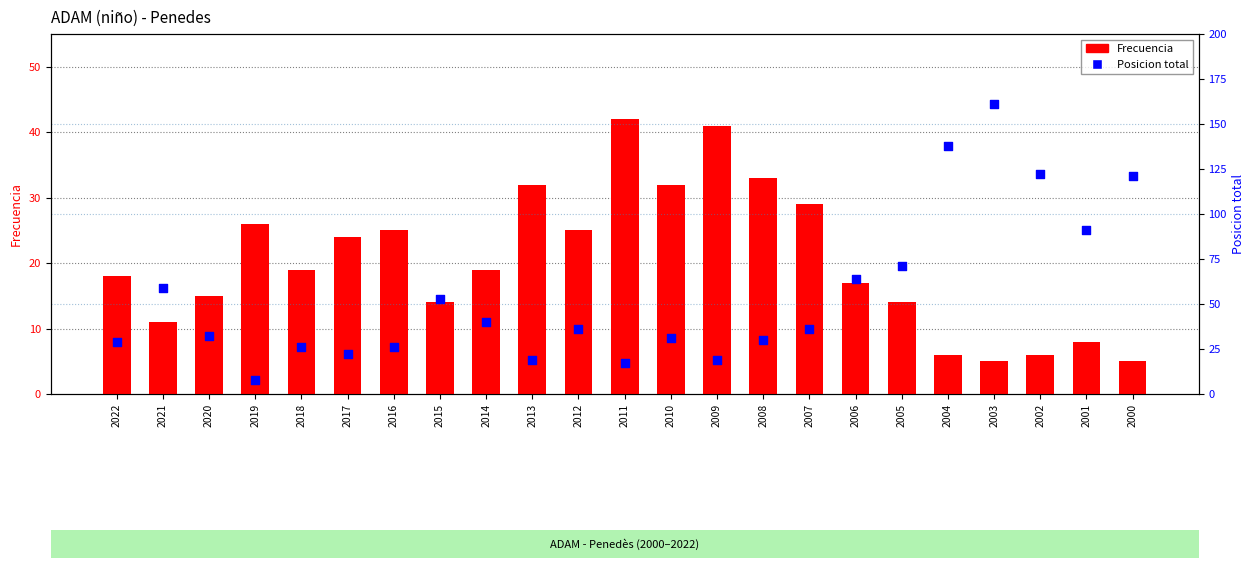

At which category is the sum across all series the highest?

2003